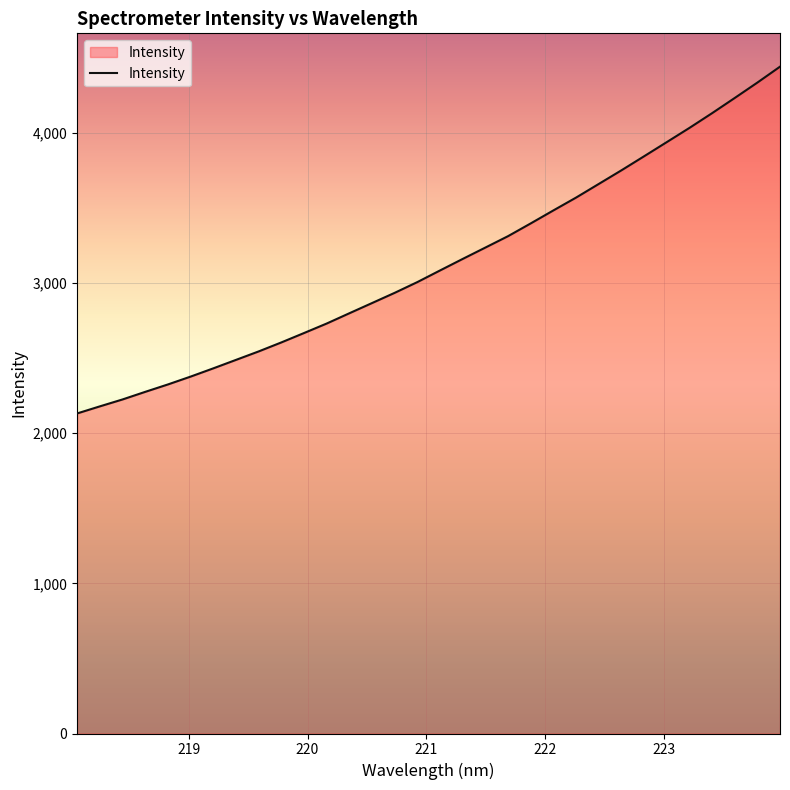

Reading left to right, extract all data points from this chart.

2132.1	2179.2	2225.3	2276.0	2325.3	2377.6	2432.5	2488.9	2545.4	2605.3	2667.9	2731.3	2799.7	2867.7	2935.9	3007.5	3085.0	3161.8	3237.5	3313.5	3398.4	3484.9	3570.3	3661.0	3751.8	3845.3	3939.6	4034.1	4132.3	4233.5	4336.1	4442.1